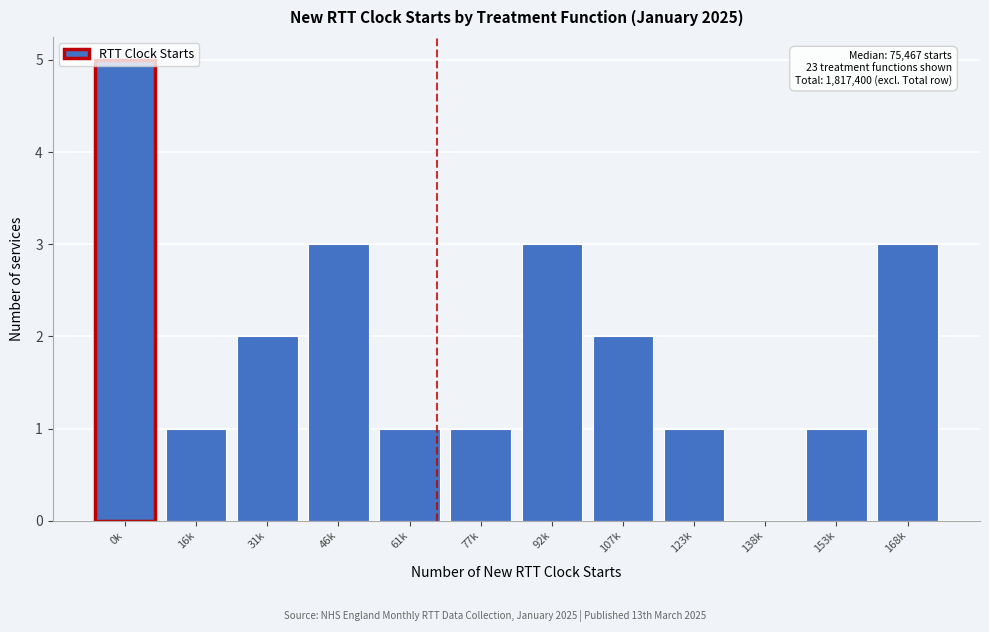

What is the ratio of the value at 0k to the value at 153k?

5.0